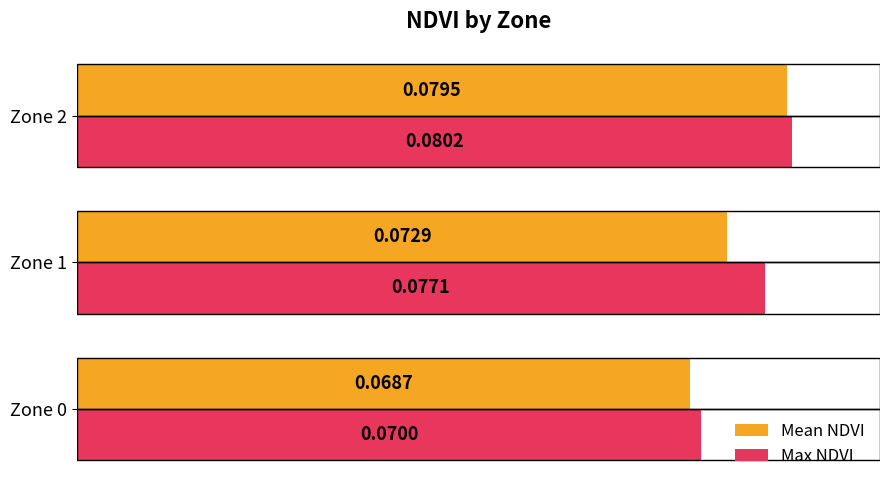

List the labels in order of Mean NDVI value, smallest first.

Zone 0, Zone 1, Zone 2